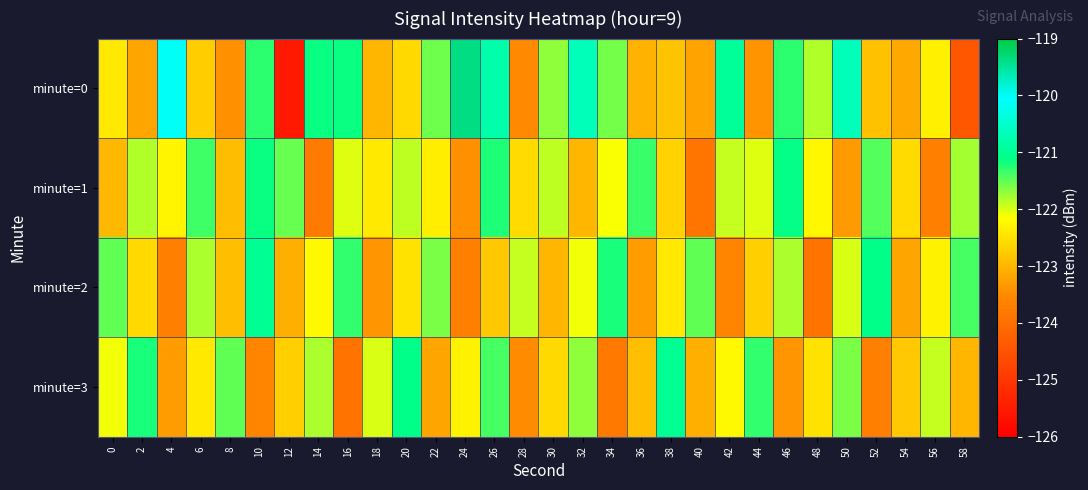

What is the minimum value shown in the chart?

-125.5